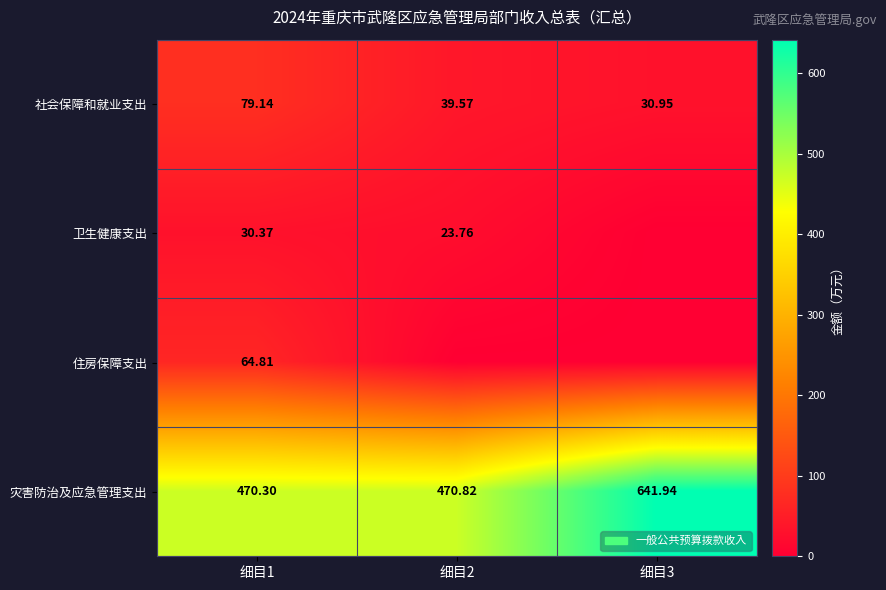

At how many categories does at least one series exceed 584?

1